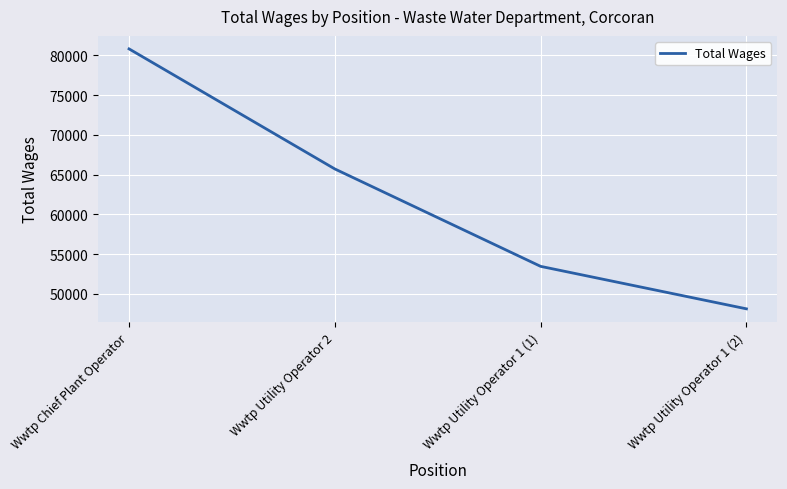

List the labels in order of value, largest first.

Wwtp Chief Plant Operator, Wwtp Utility Operator 2, Wwtp Utility Operator 1 (1), Wwtp Utility Operator 1 (2)